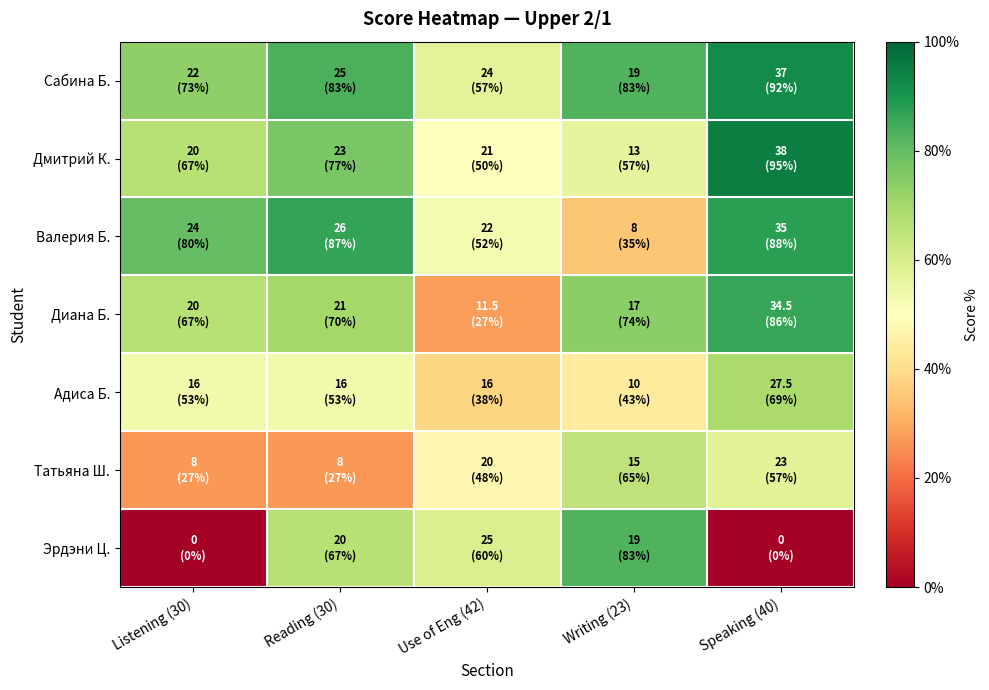

Which series has the largest range (max minus min)?

Эрдэни Ц.